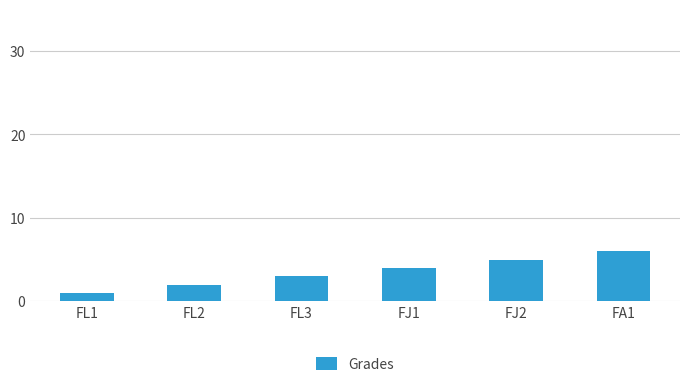

What is the value of the 5th bar from the left?

5